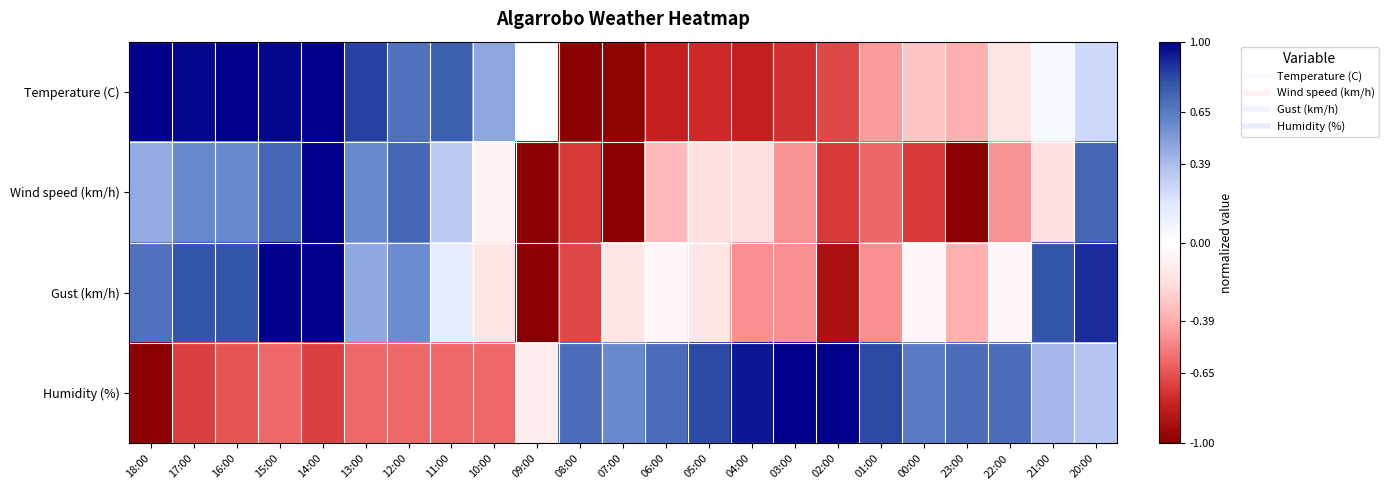

What is the spread (max minus min) of values at 17:00?

1.7